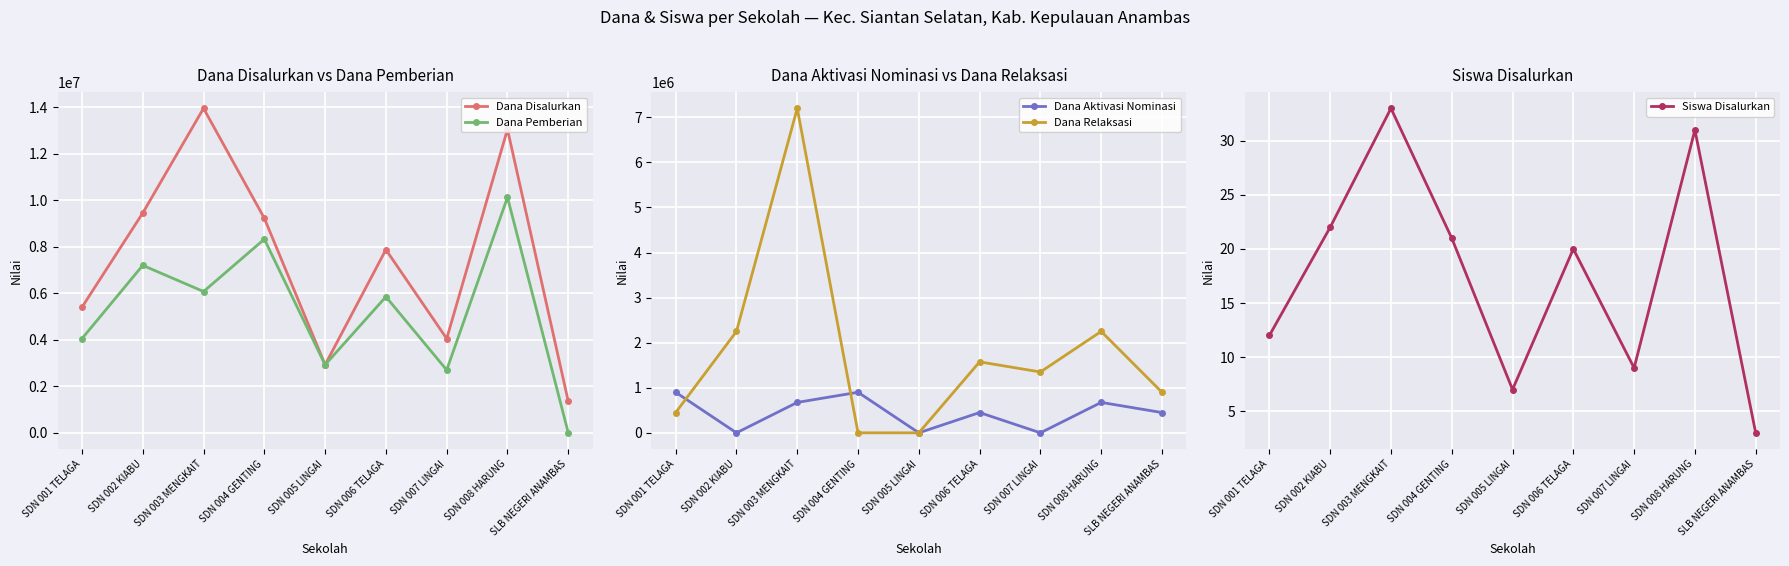

What is the label of the 2nd point from the left?

SDN 002 KIABU